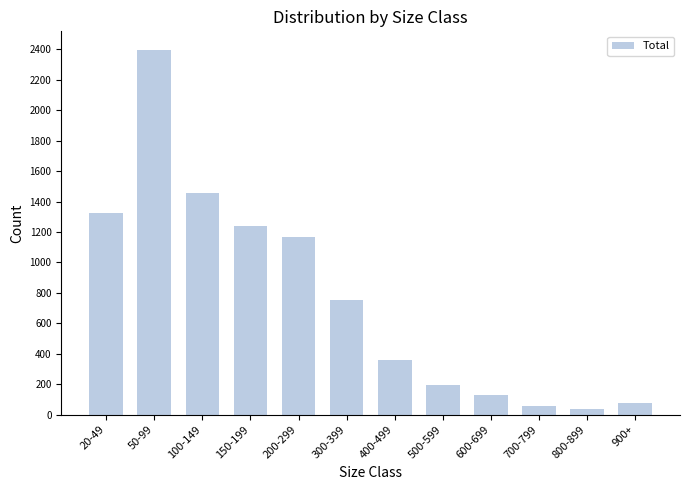

Reading left to right, transcribe all the data shown in this chart.

1327	2399	1456	1241	1165	750	360	197	127	57	35	73